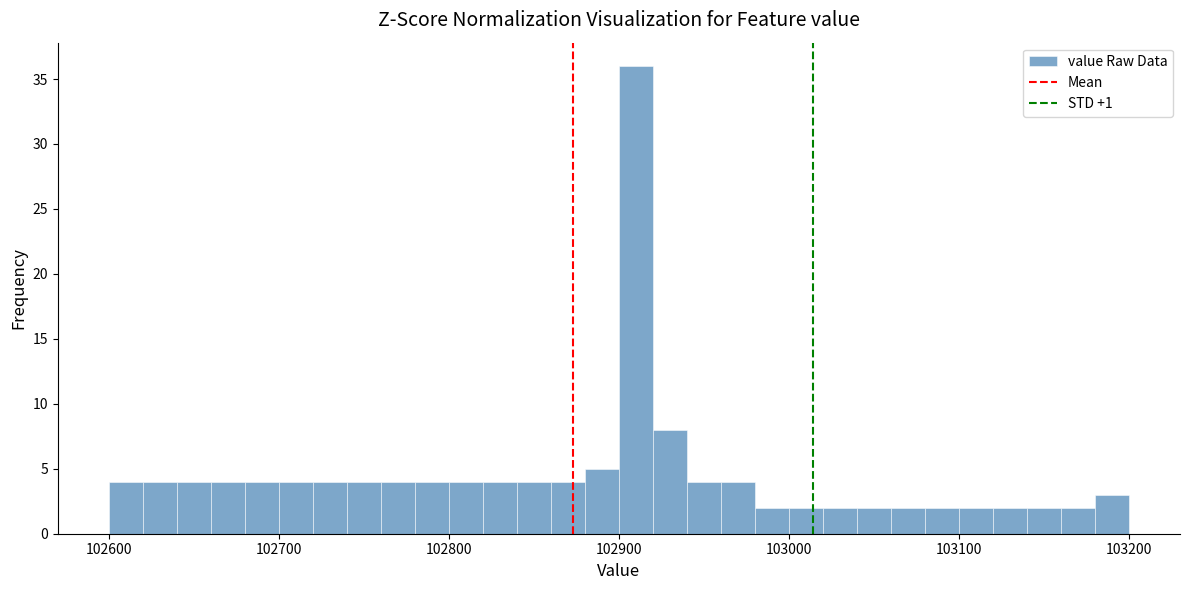

Around what value on the x-axis is the tallest bar? Give the approximate position of its centre, as read against the axis.

102910